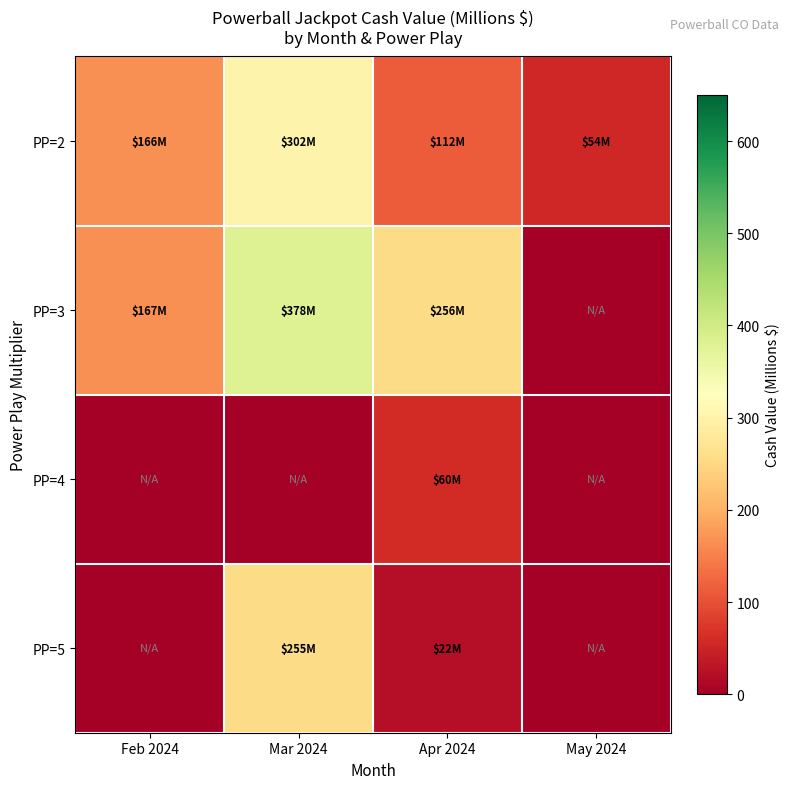

At which category is the sum across all series the highest?

Mar 2024